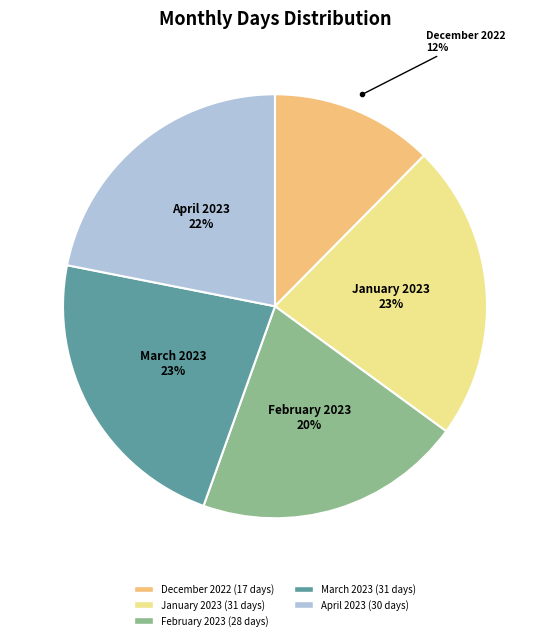

Is there a majority slice in this chart?

No